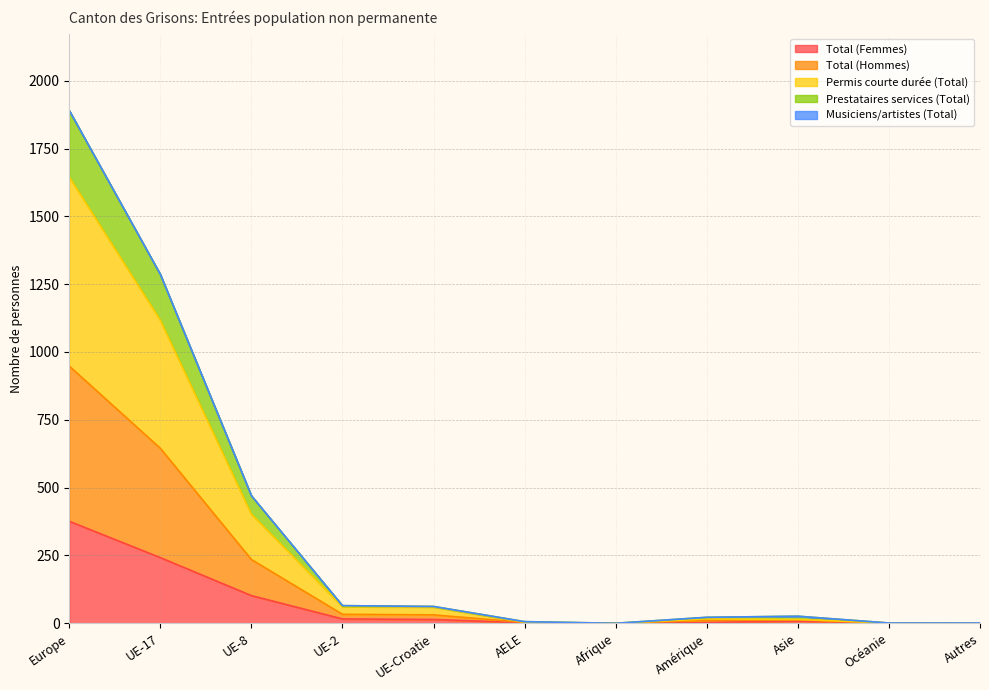

List the labels in order of Prestataires services (Total) value, smallest first.

Afrique, Autres, Océanie, AELE, Amérique, Asie, UE-Croatie, UE-2, UE-8, UE-17, Europe